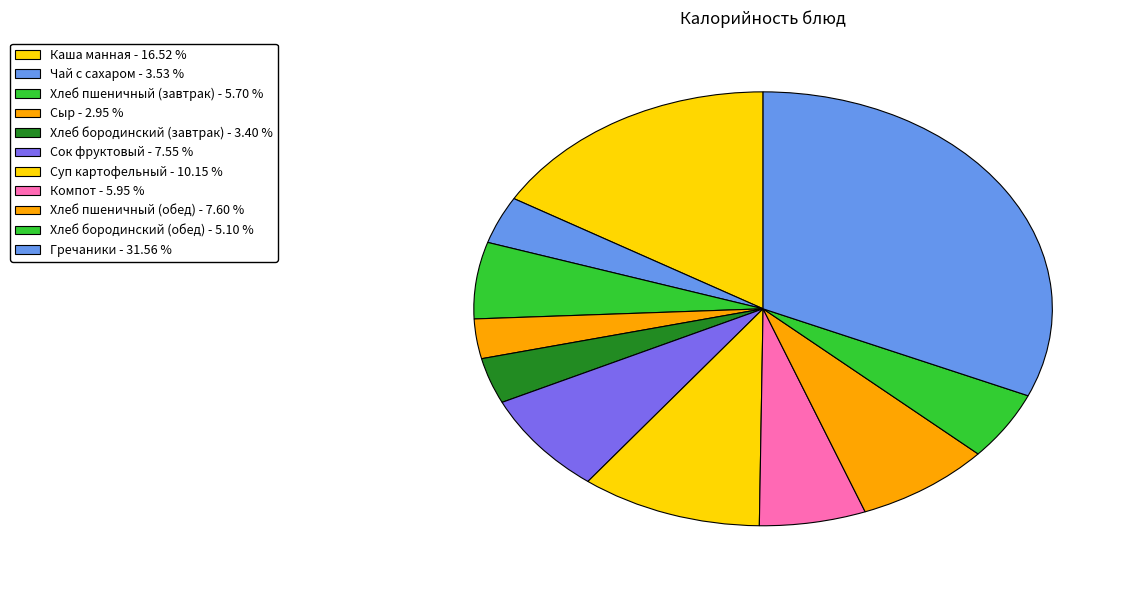

What percentage do Гречаники and Хлеб пшеничный (завтрак) together represent?

37.3%